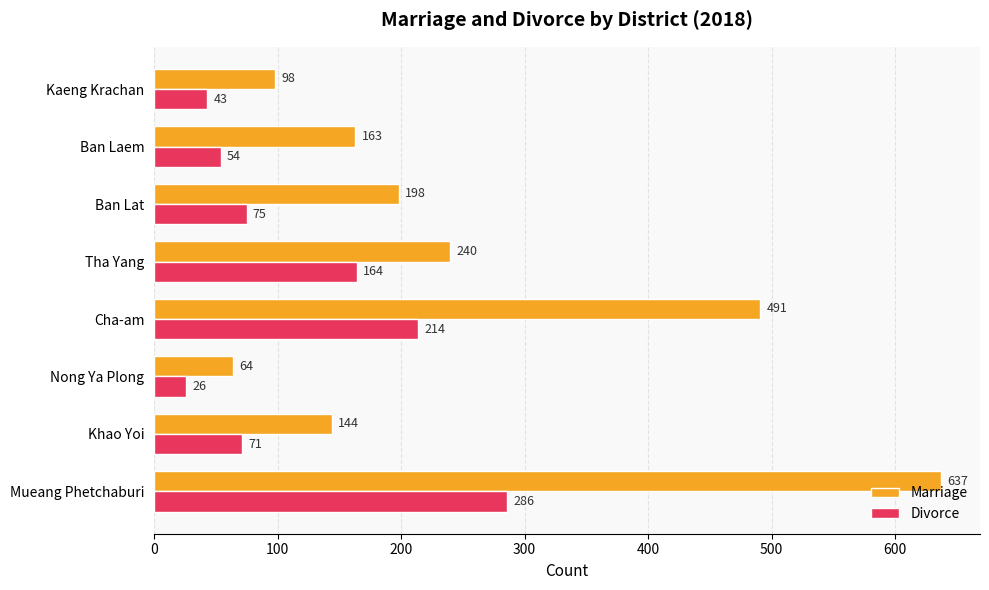

True or false: Marriage has a value of 637 at Mueang Phetchaburi.

True